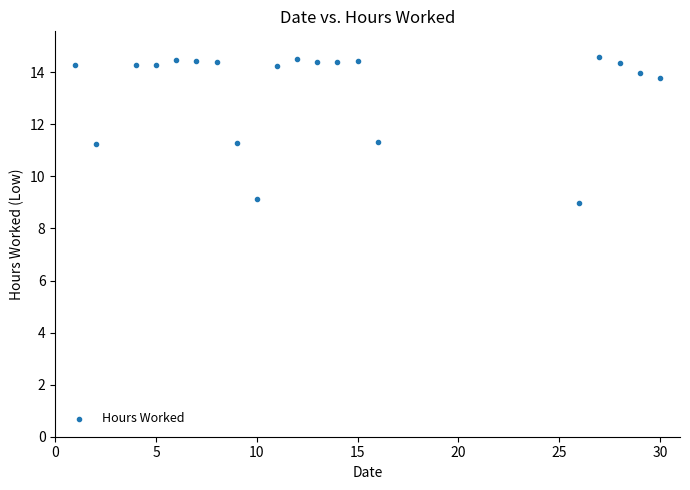

What is the range of Y values (max minus min)?

5.6